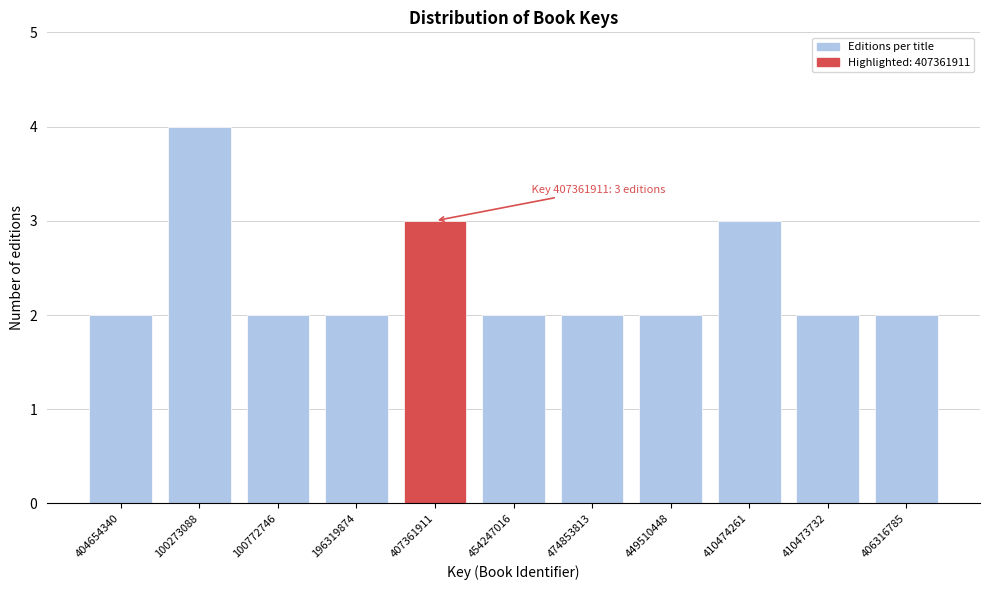

Reading left to right, what are all the values shown in this chart?

404654340=2	100273088=4	100772746=2	196319874=2	407361911=3	454247016=2	474853813=2	449510448=2	410474261=3	410473732=2	406316785=2